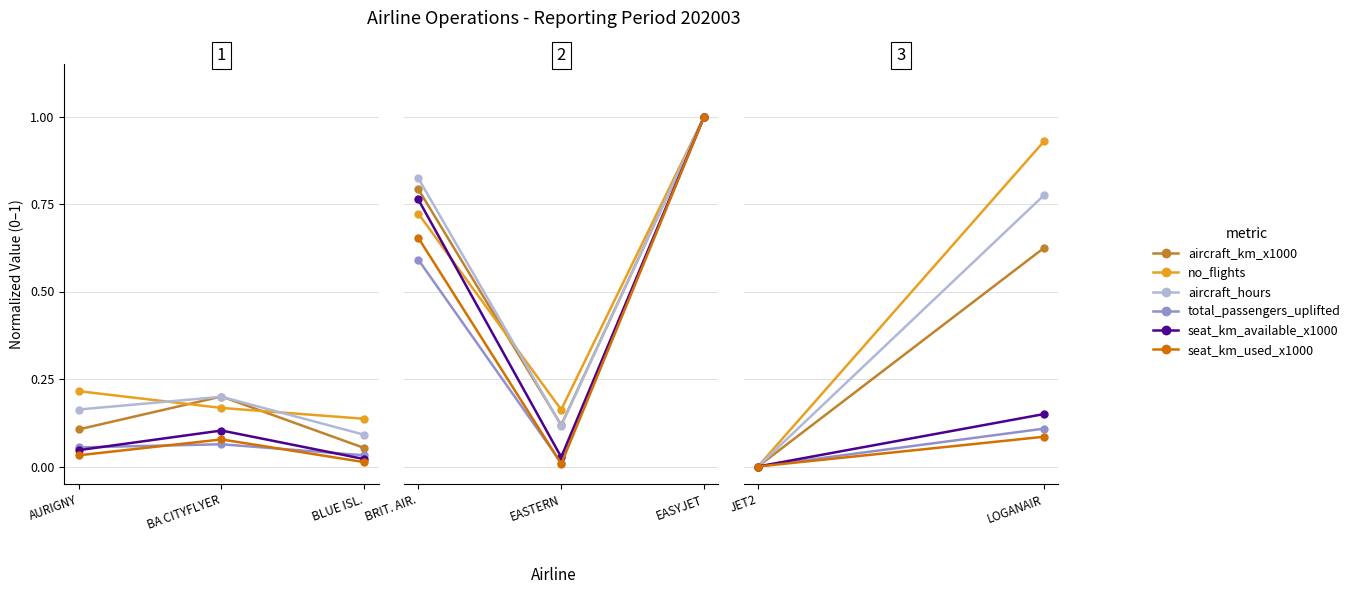

Is it true that seat_km_used_x1000 equals 0.0 at BLUE ISL.?

True